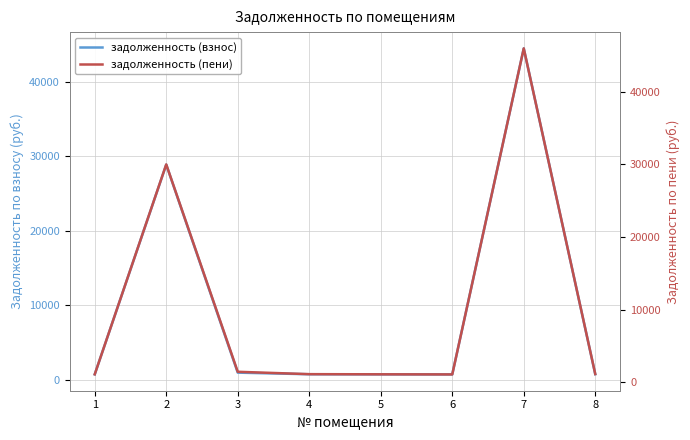

Rank the series by their maximum value, from highest to lowest.

задолженность (пени), задолженность (взнос)